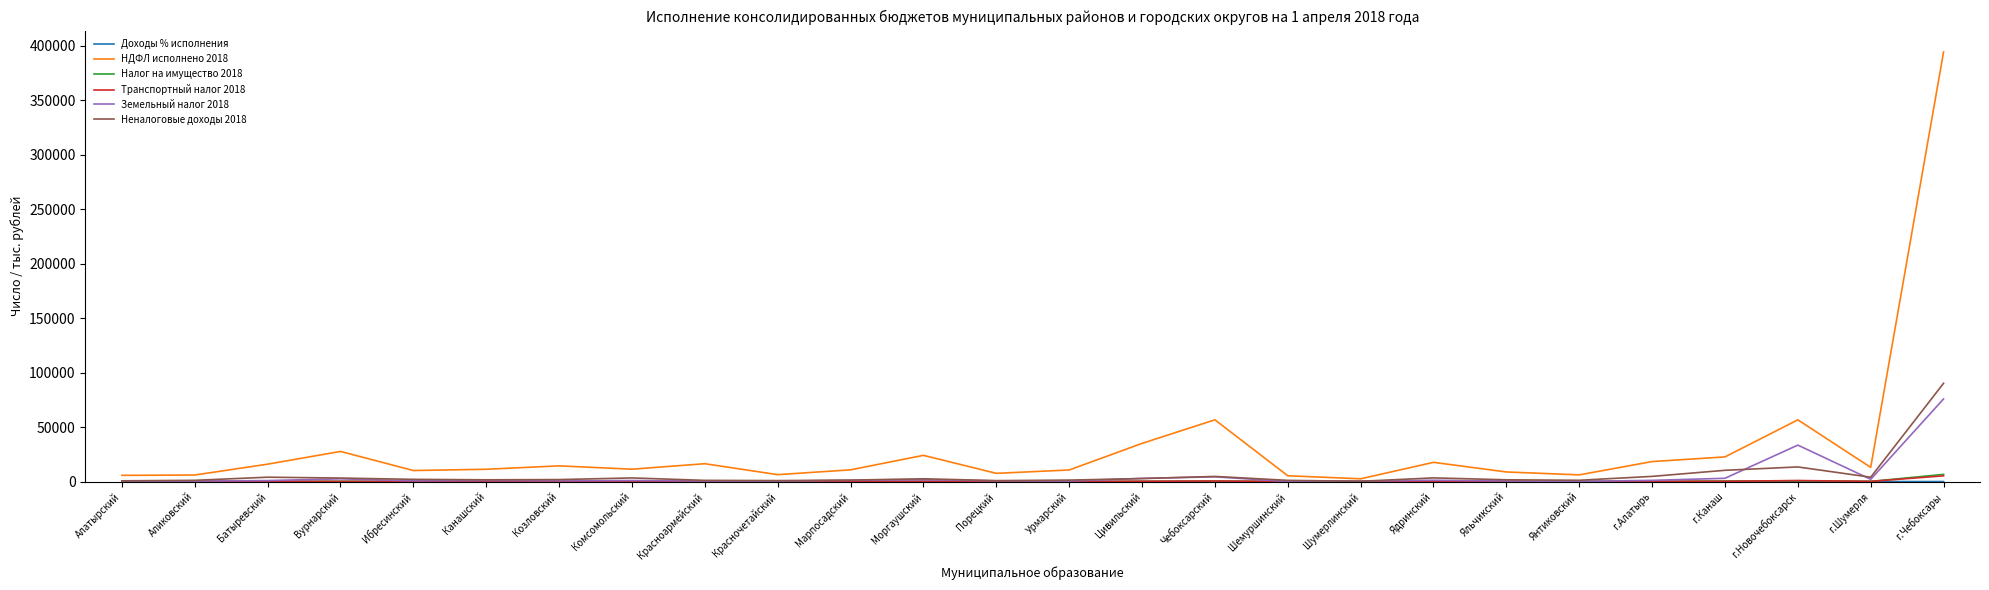

What is the greatest value displayed?

394402.1